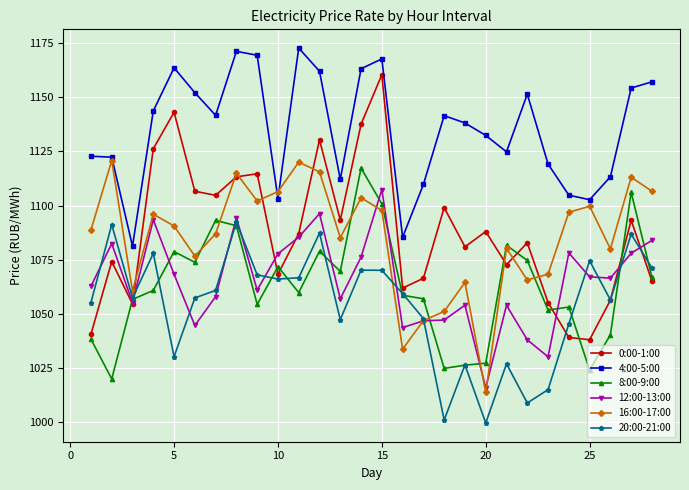

In 4:00-5:00, how many points are lower than both neighbors (excluding endpoints)?

7